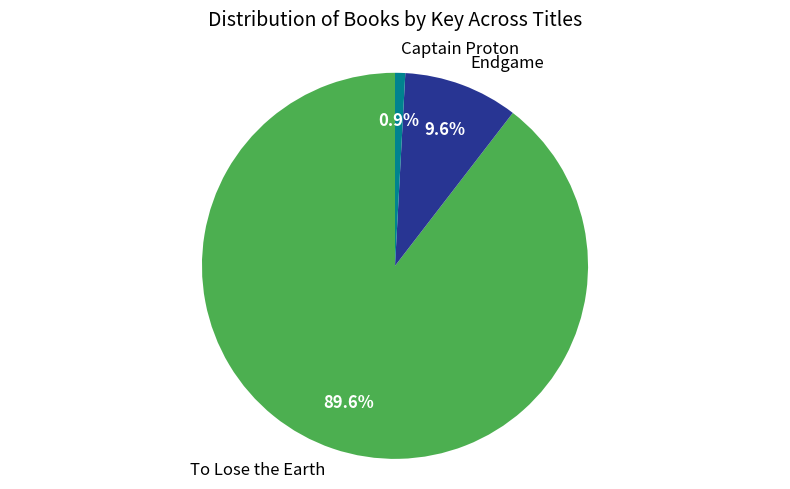

True or false: Endgame accounts for 22% of the total.

False